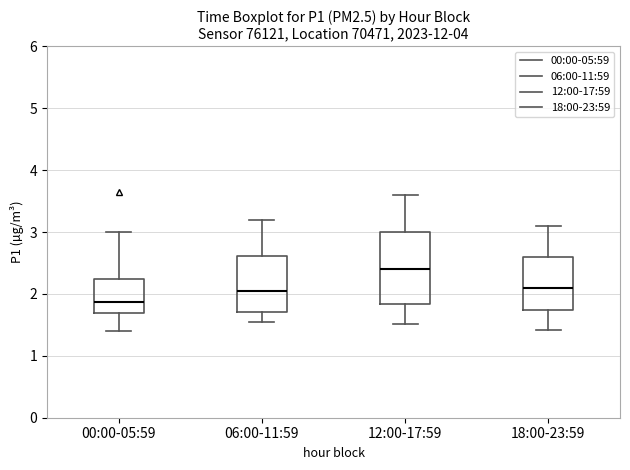

Comparing the boxes themselves (not the whiskers), which one is the tallest?

12:00-17:59